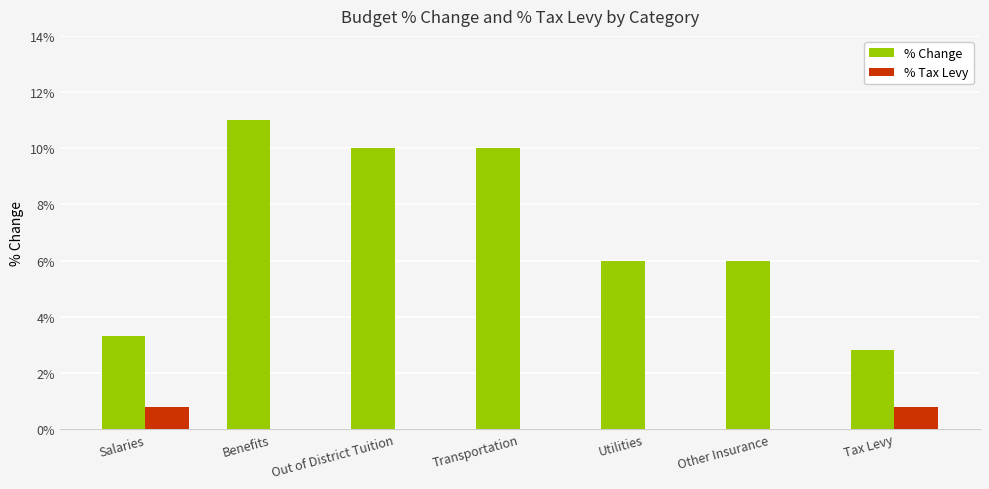

Does the chart contain stacked bars?

No